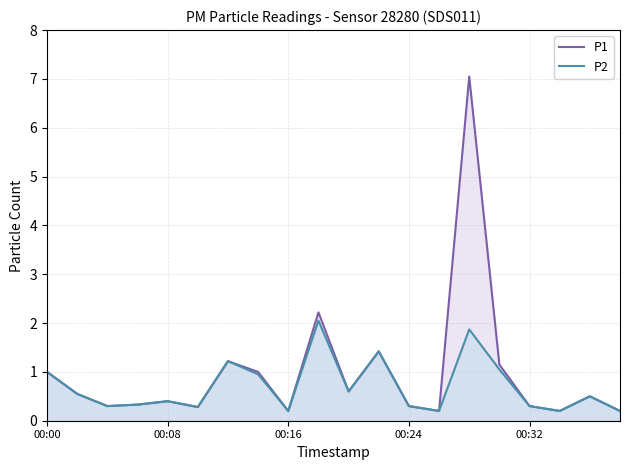

At which category does P1 reach its first local peak?

00:08